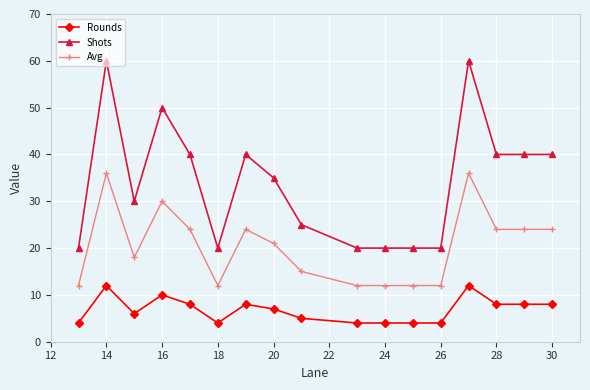

Count the number of categories in the chart.

17